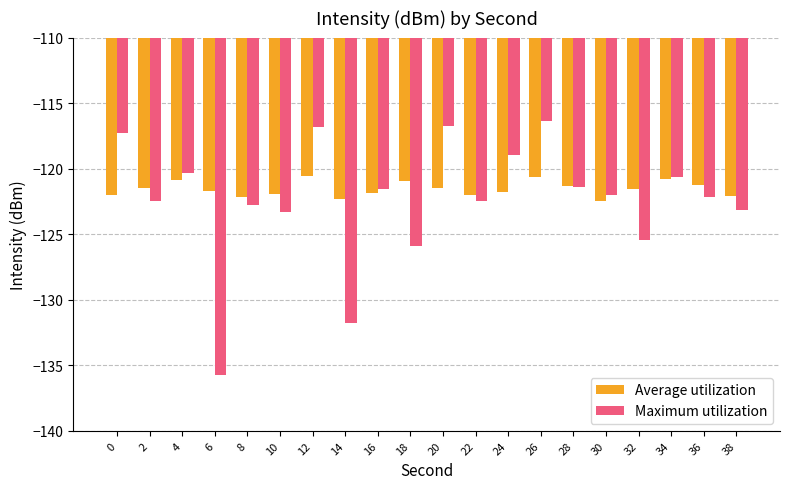

The Average utilization series shows -120.9 at 4. True or false?

True